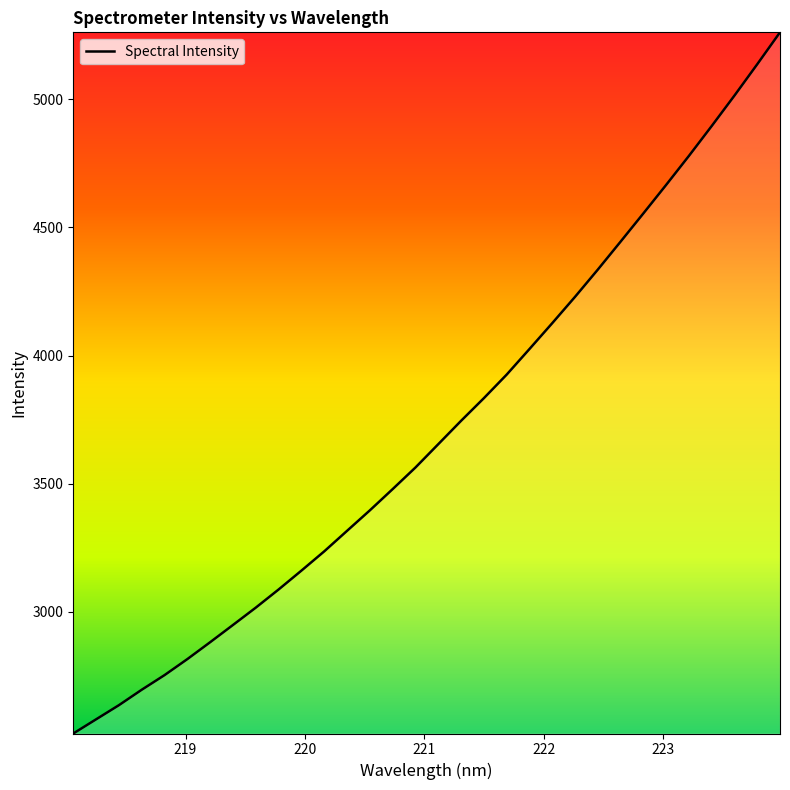

What is the maximum value shown in the chart?

5261.2